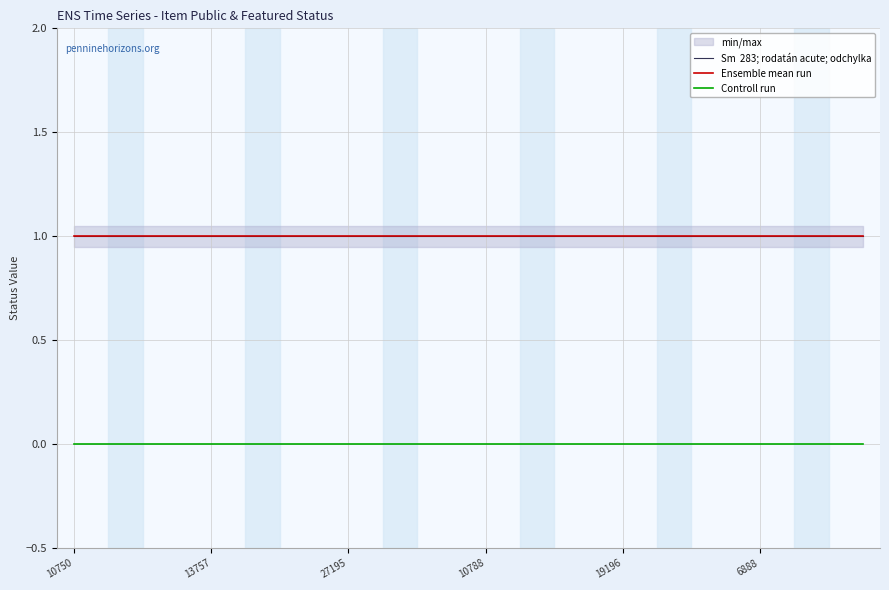

The value of Ensemble mean run at 9 is 1. True or false?

True